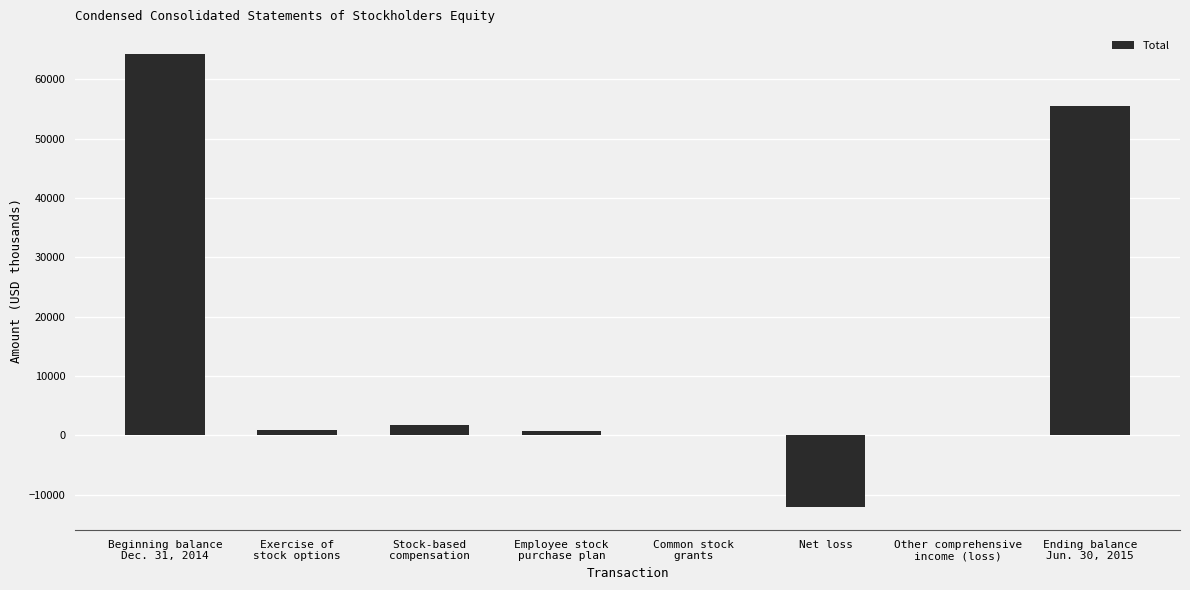

At which label does the data first exceed 899?

Beginning balance
Dec. 31, 2014